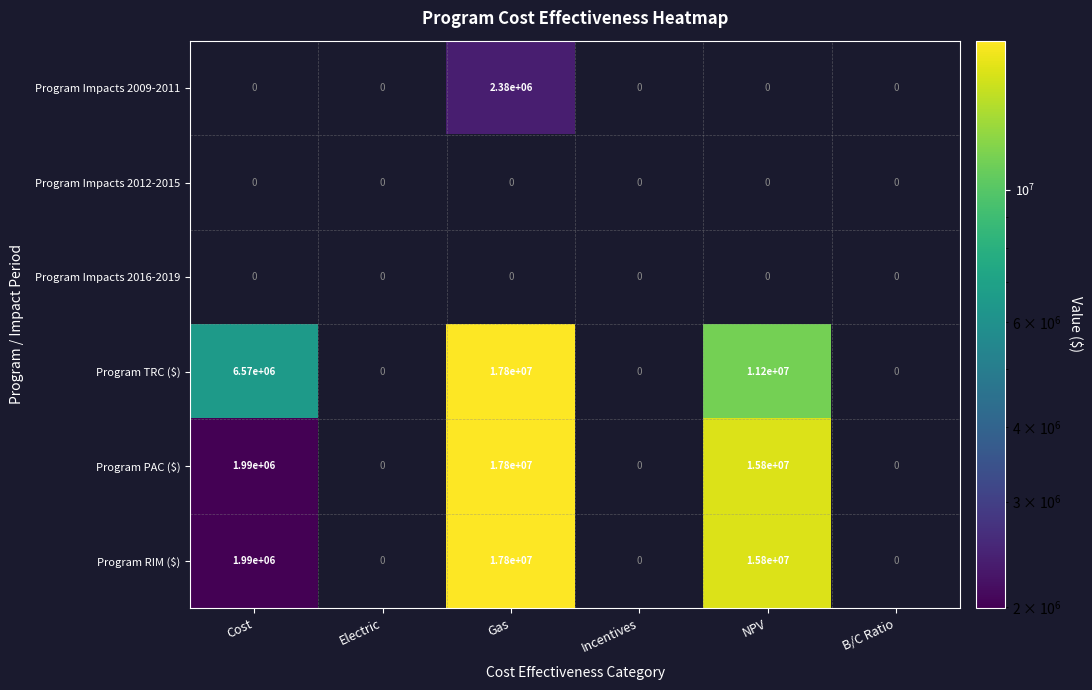

The Program PAC ($) series shows 15800000 at NPV. True or false?

True